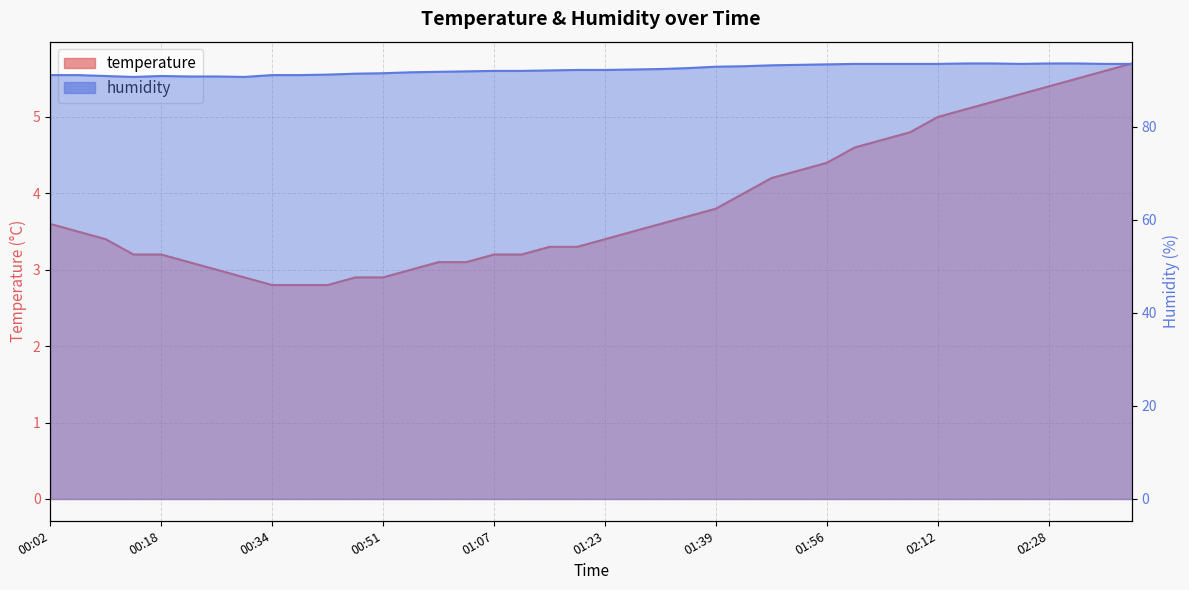

At how many categories does at least one series exceed 12?

40